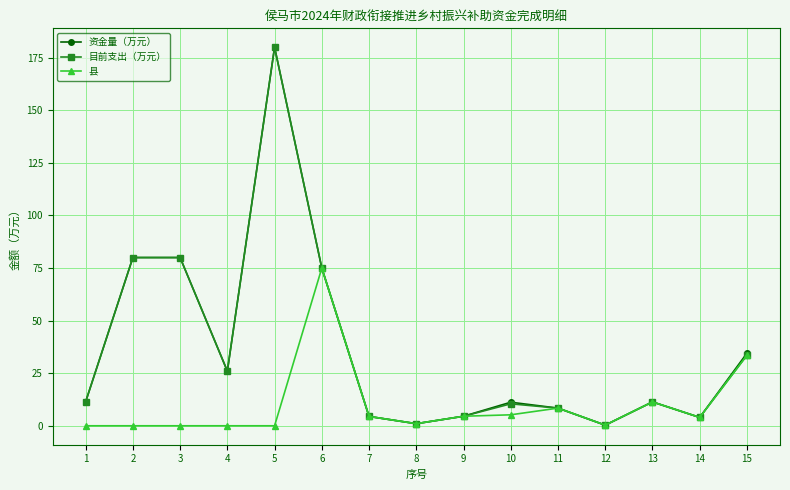

What is the difference between the highest and lowest values at 2?

80.0